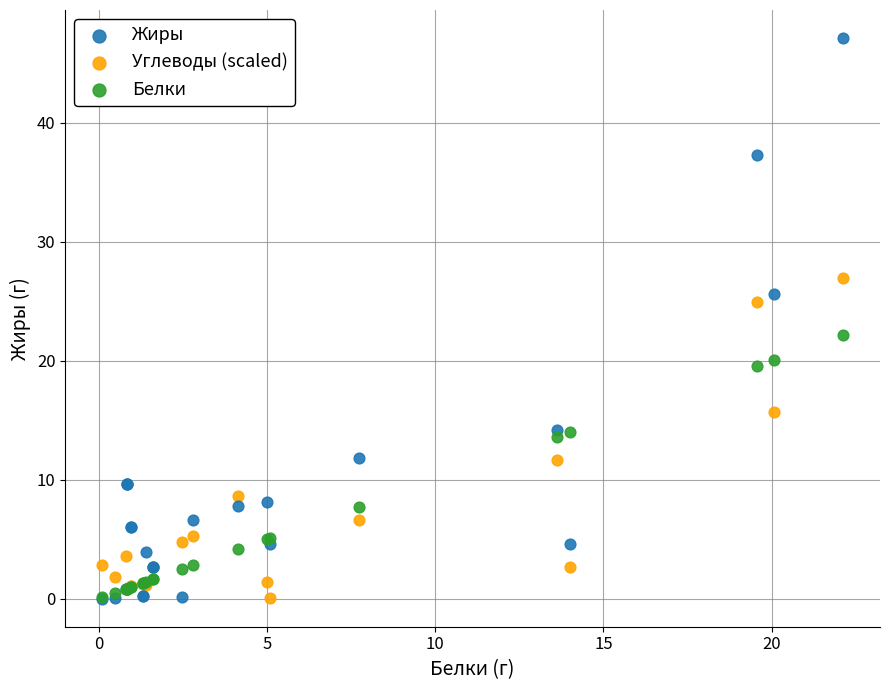

What are all the series names shown in the legend?

Жиры, Углеводы (scaled), Белки